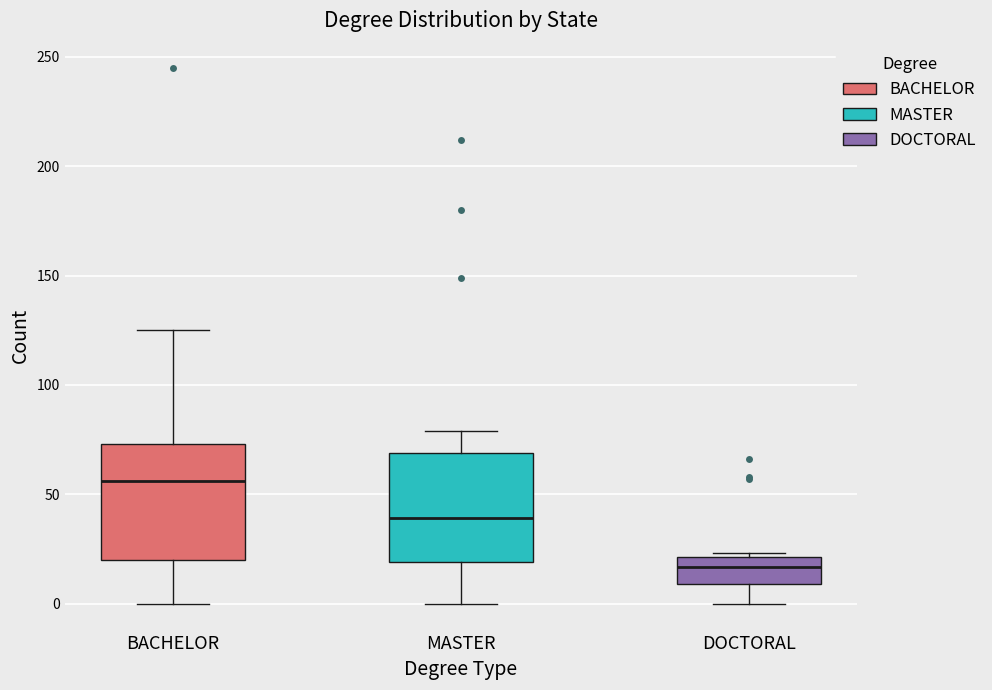

Where is the lower edge of the box for DOCTORAL on the y-axis? The values are not printed on the chart, so give them approximately, as read against the axis.

10